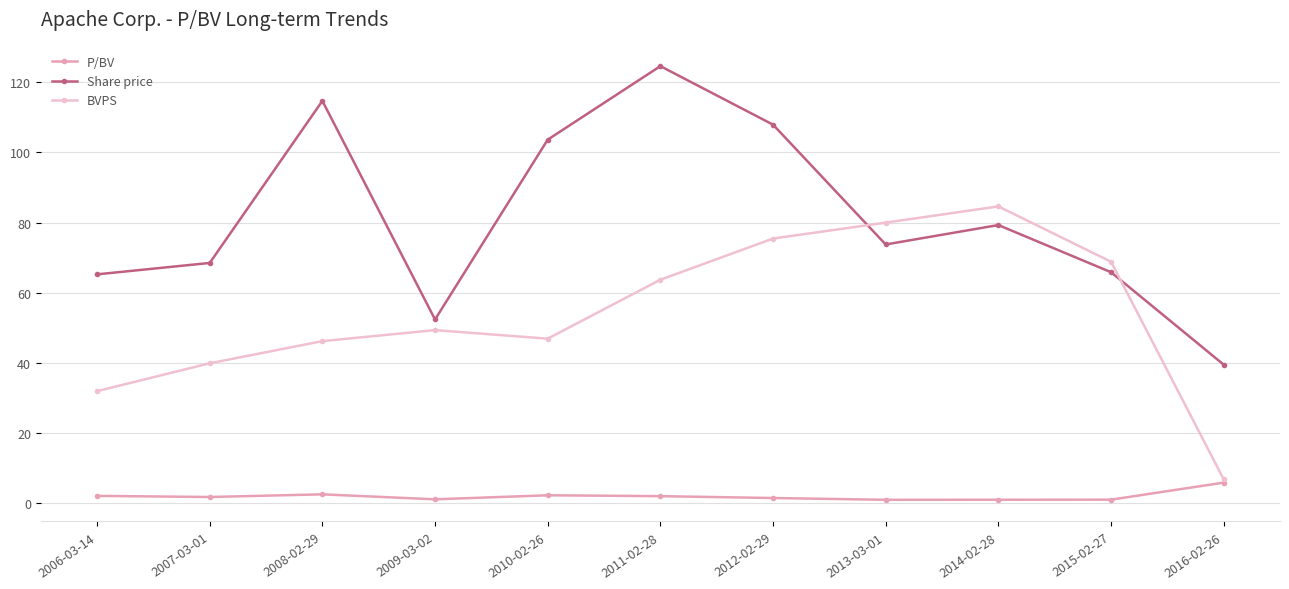

True or false: BVPS has a value of 27.1 at 2007-03-01.

False